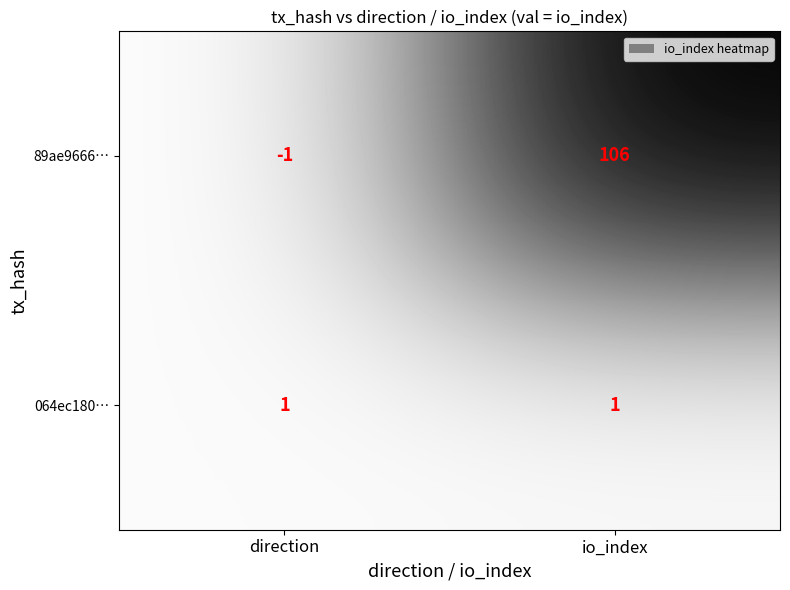

At which label is 89ae9666… closest to 52?

direction